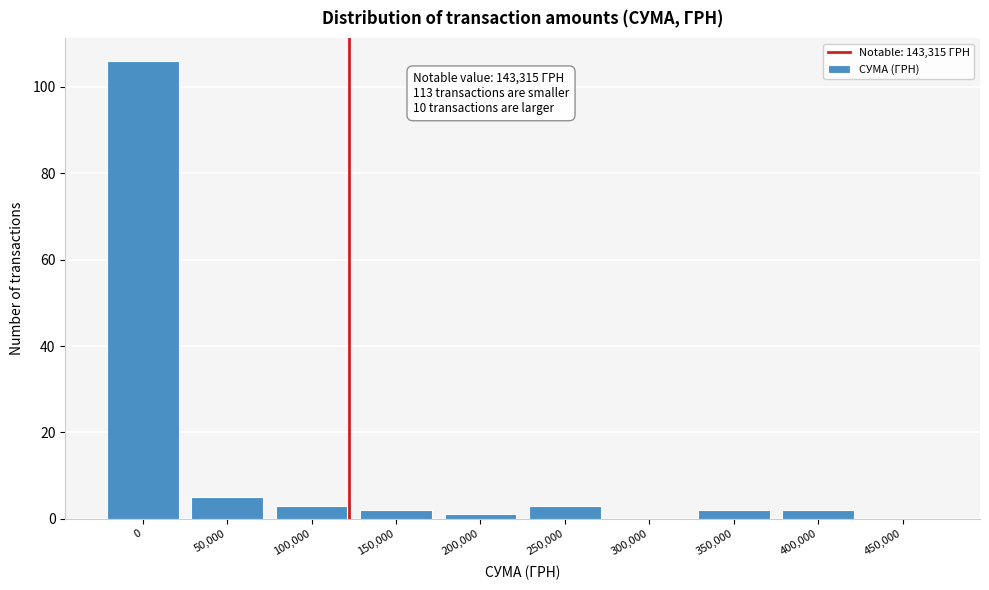

Reading left to right, what are all the values shown in this chart?

0=106	50,000=5	100,000=3	150,000=2	200,000=1	250,000=3	300,000=0	350,000=2	400,000=2	450,000=0